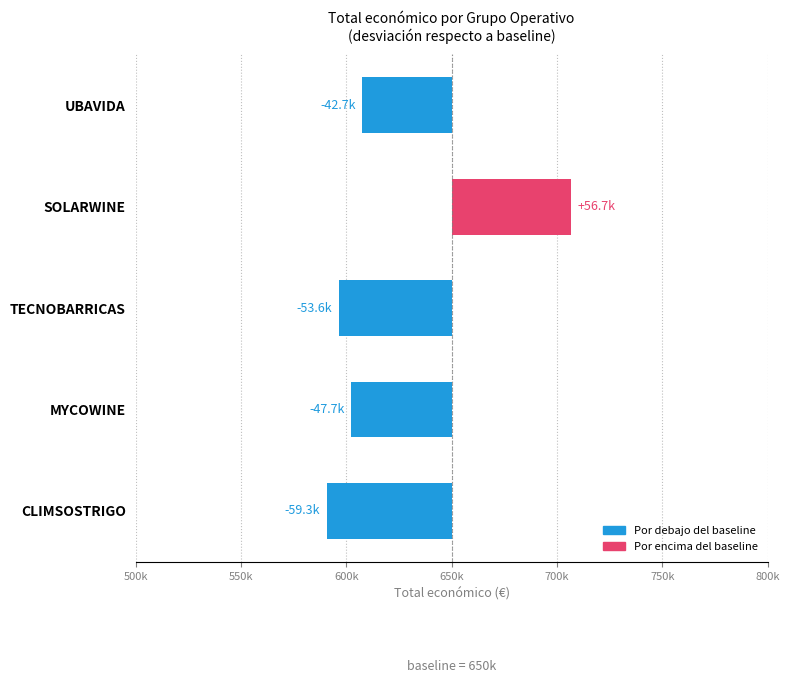

What is the change in value from UBAVIDA to MYCOWINE?

-5046.6